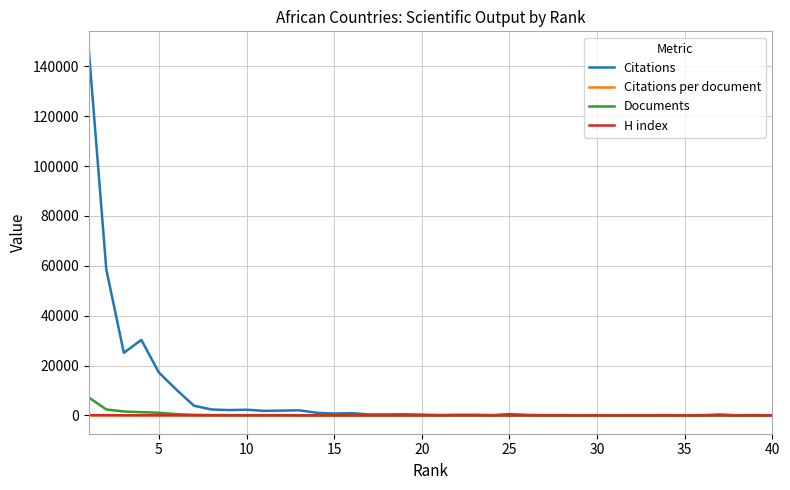

What is the highest value of the Documents series?

7212.0